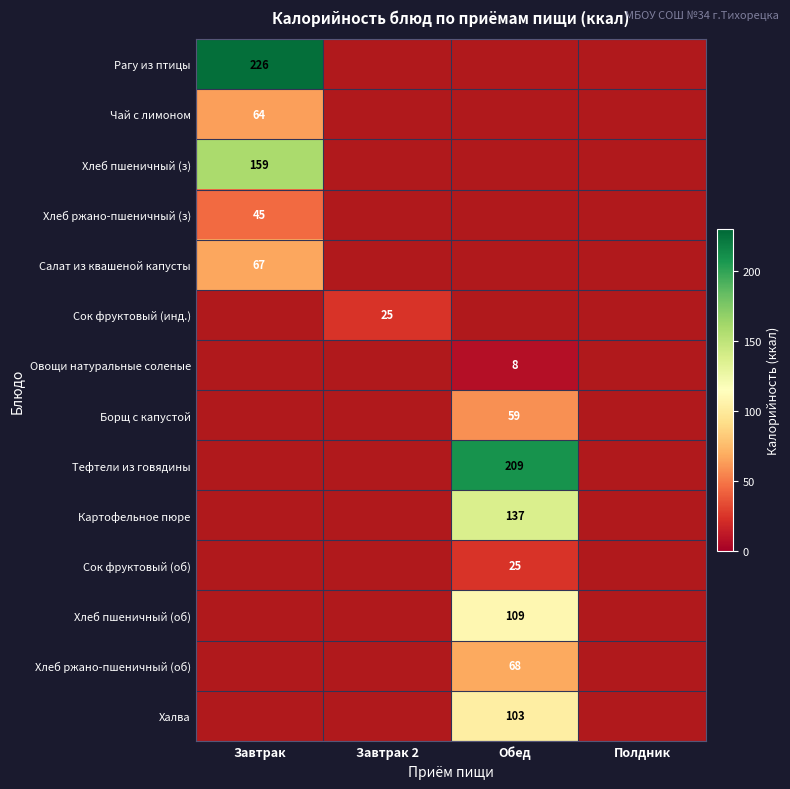

Count the Халва values in the range 0 to 103.

4